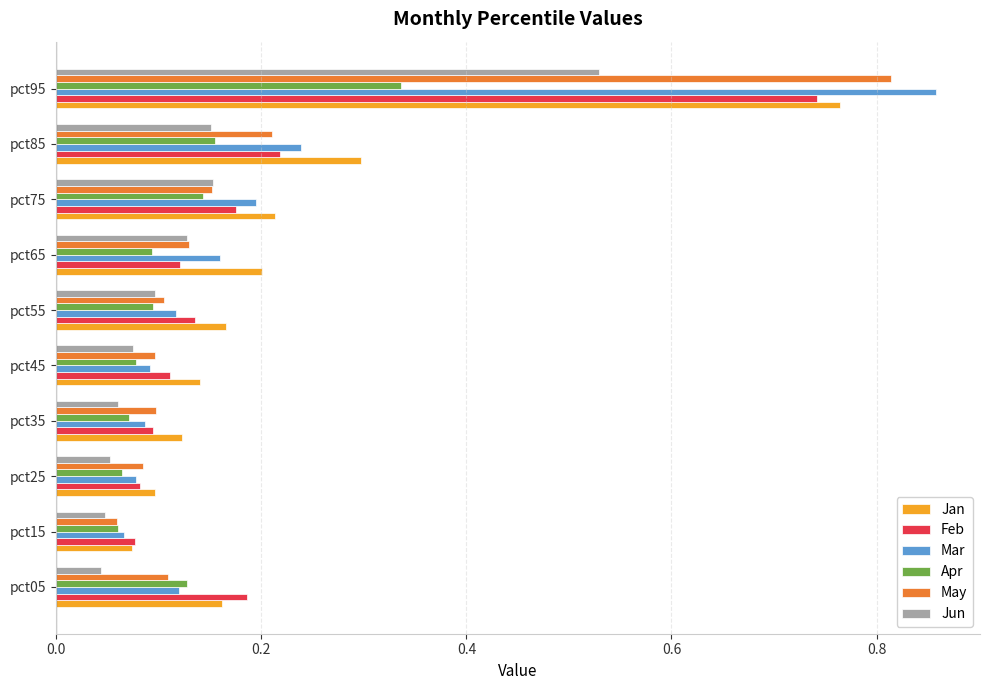

The value of Feb at pct95 is 1.2. True or false?

False